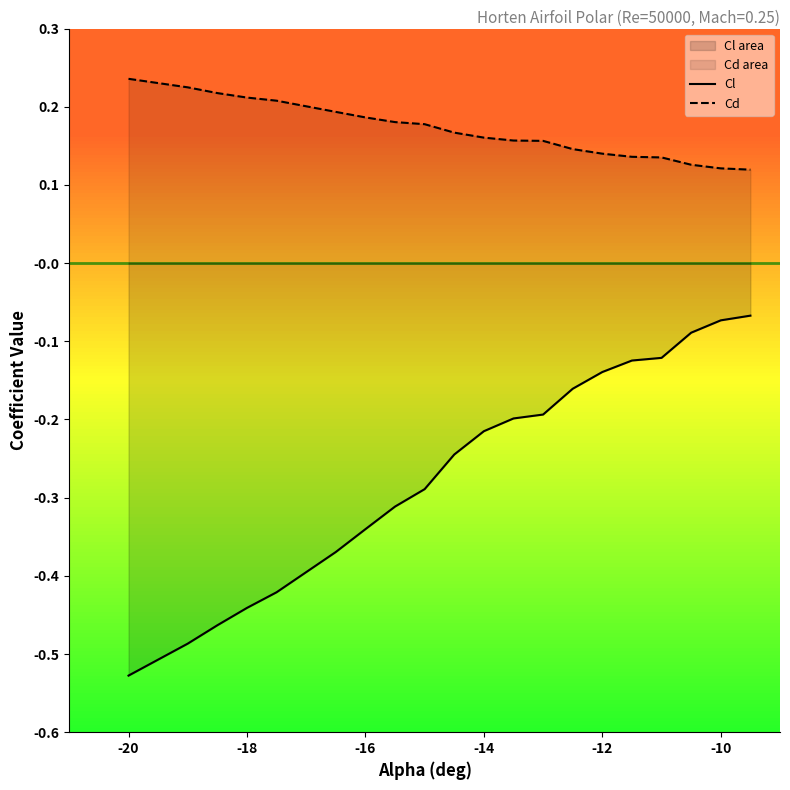

What is the value of the Cd point at the 2nd from the left?

0.2